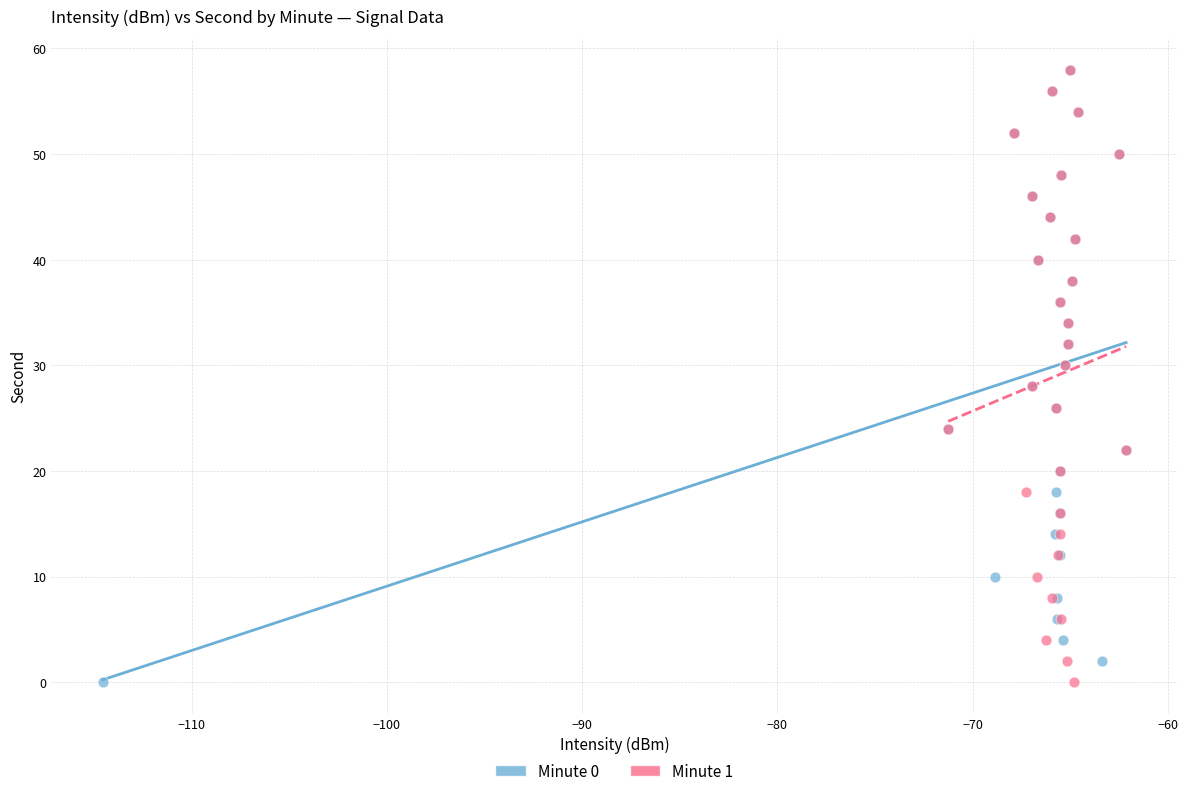

What are all the series names shown in the legend?

Minute 0, Minute 1